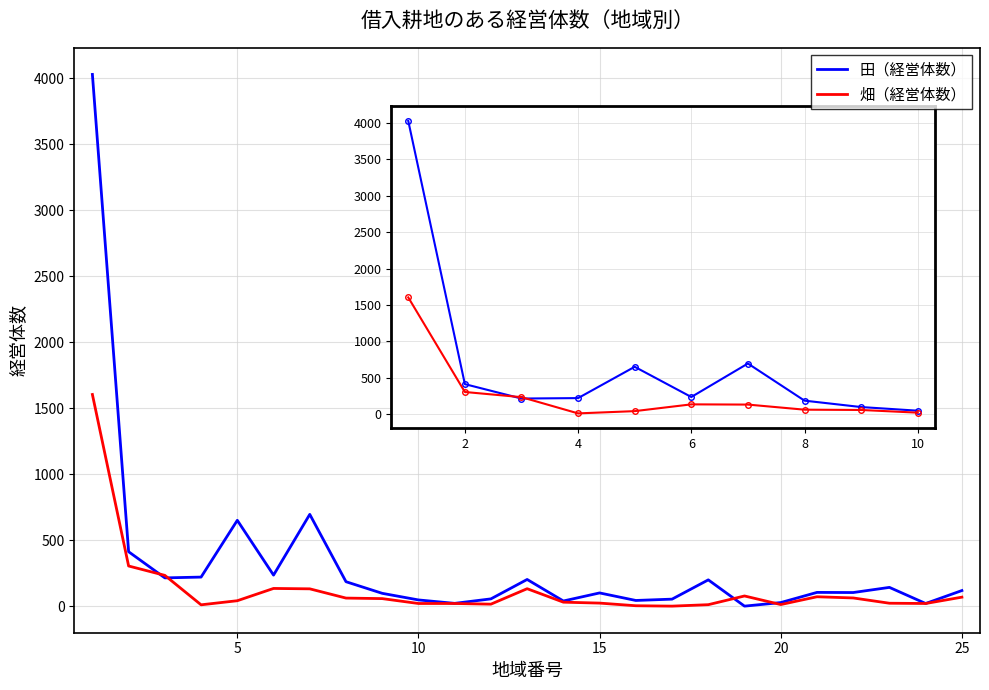

Rank the series by their average value, from highest to lowest.

田（経営体数）, 畑（経営体数）